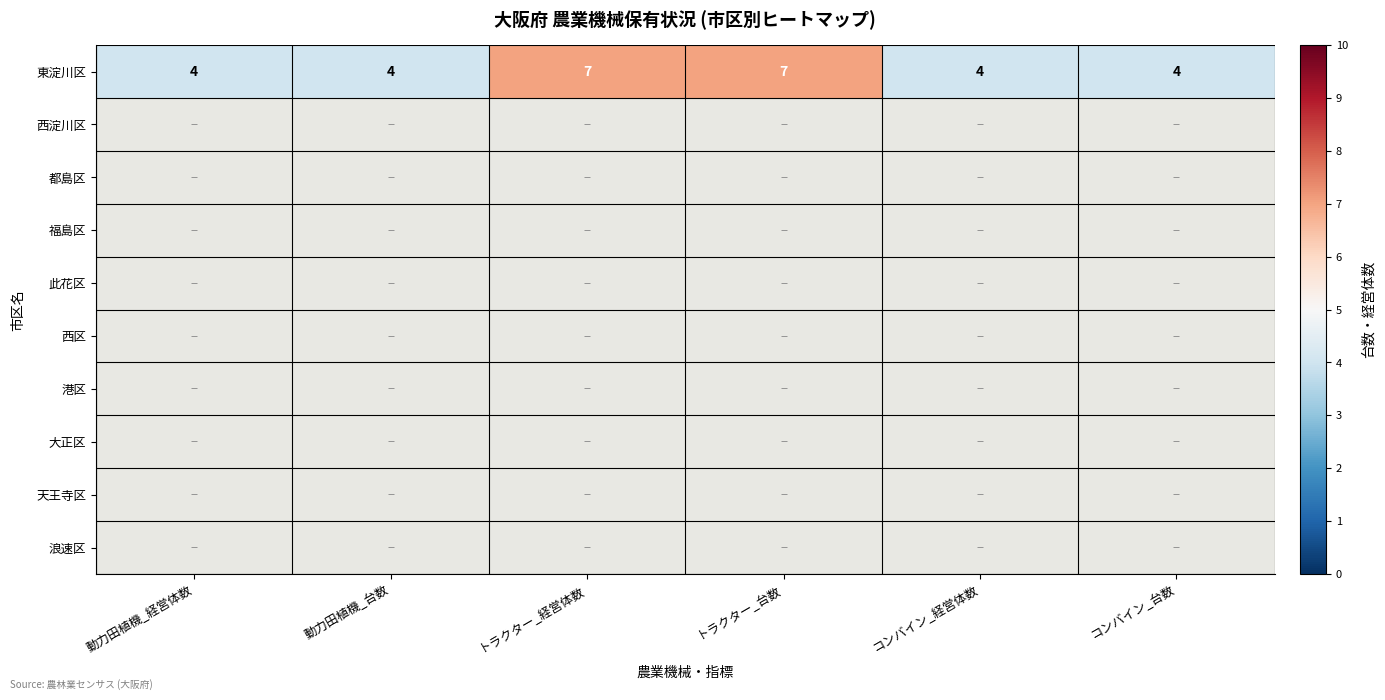

What is the maximum value for 東淀川区?

7